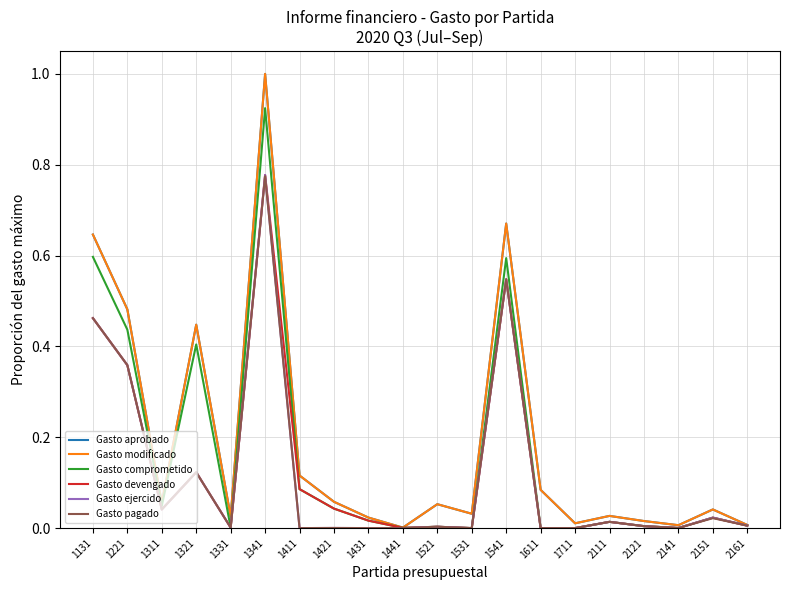

Is this an area chart (filled region under the line)?

No